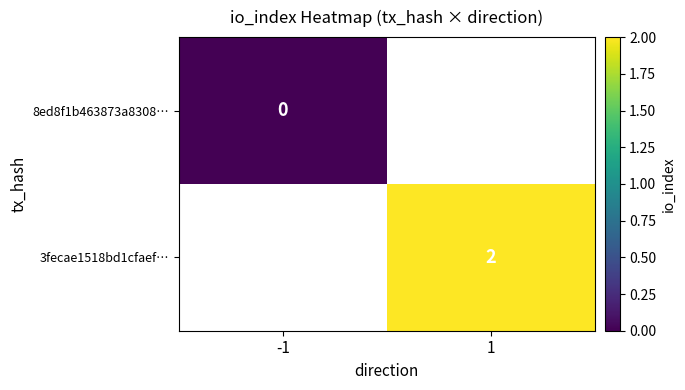

What is the maximum value shown in the chart?

2.0